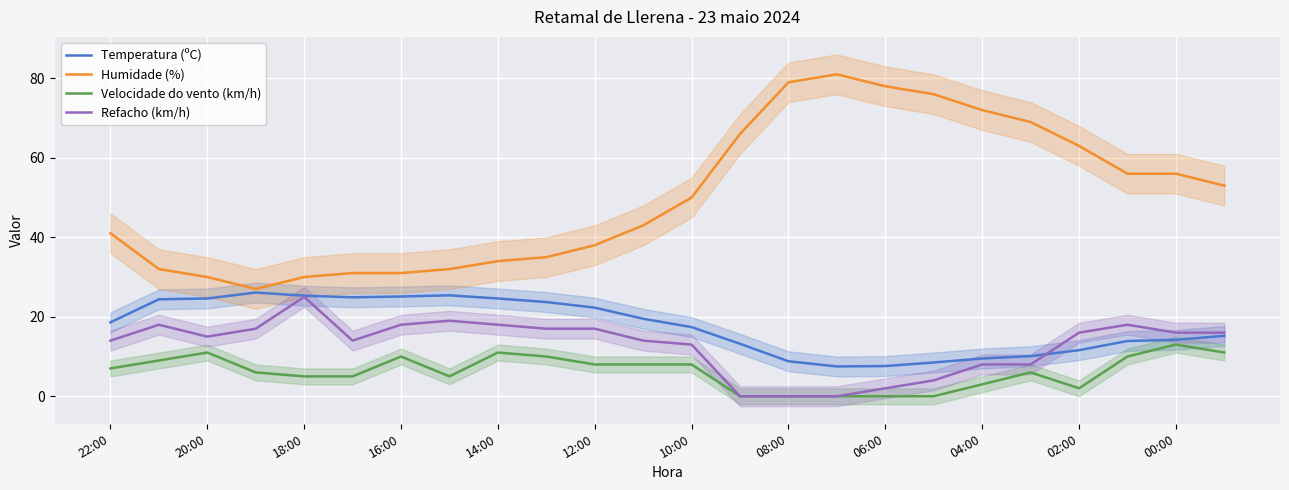

True or false: Humidade (%) and Refacho (km/h) intersect in this chart.

False